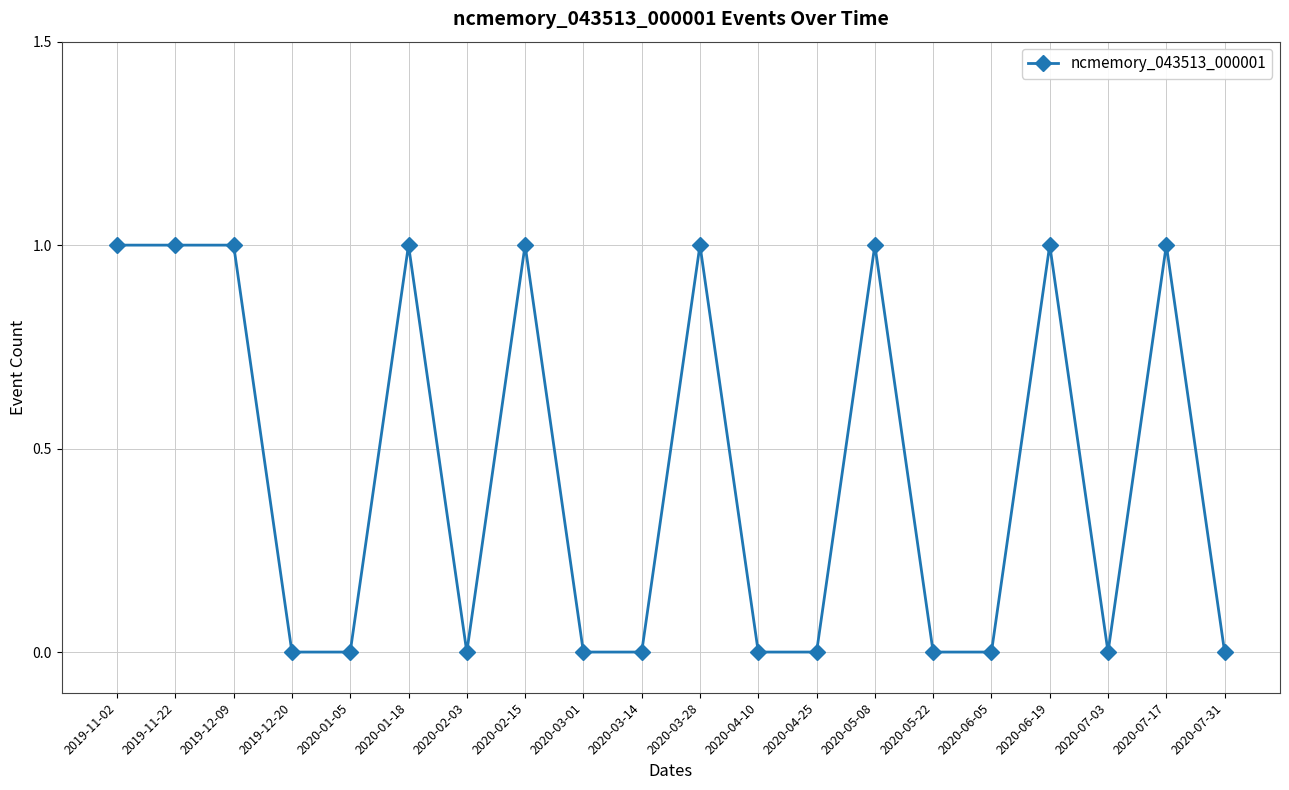

The value at 2020-02-15 is 1. True or false?

True